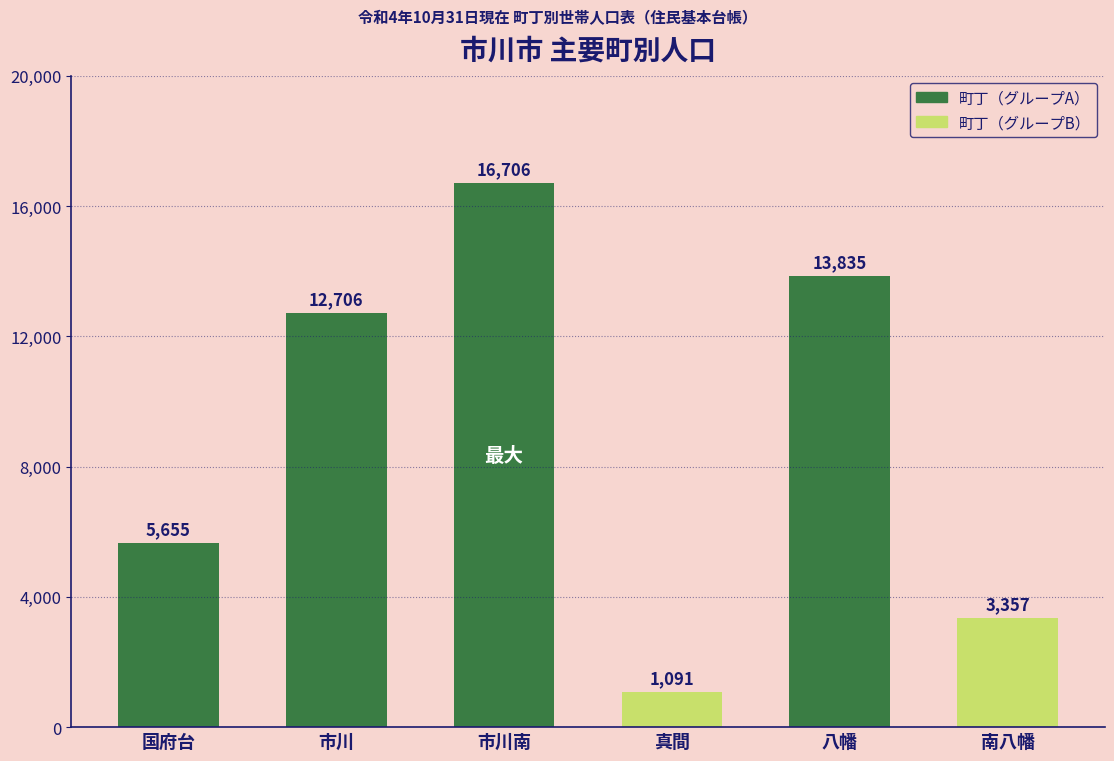

True or false: the data shows 16706 at 市川南.

True